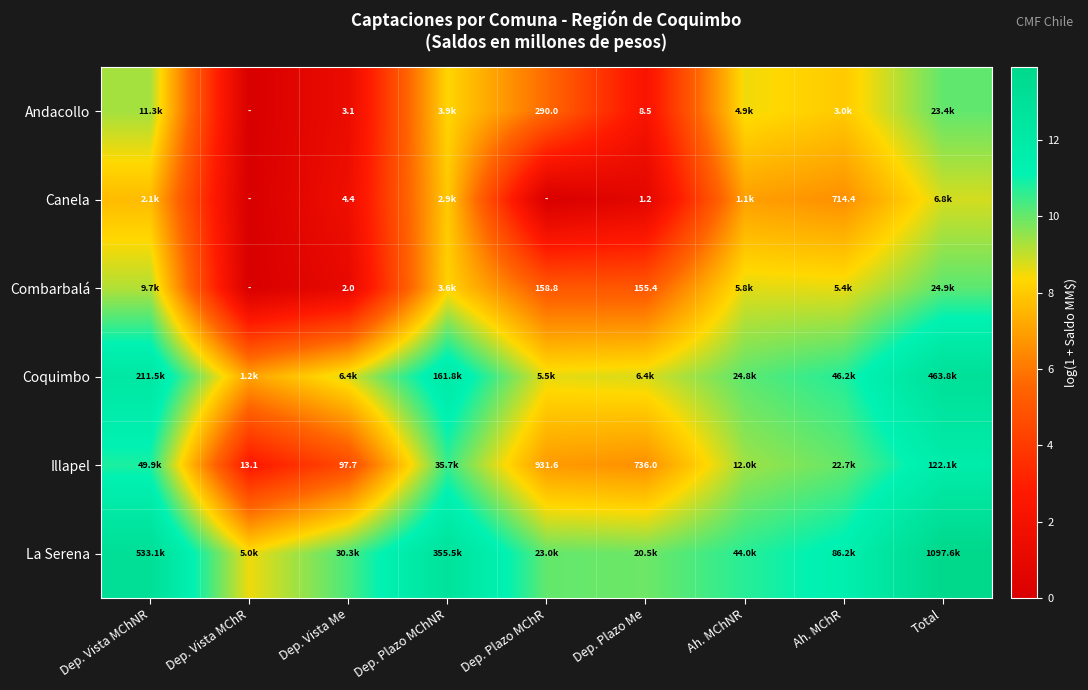

What is the difference between the maximum and minimum values in the Illapel series?

9.1